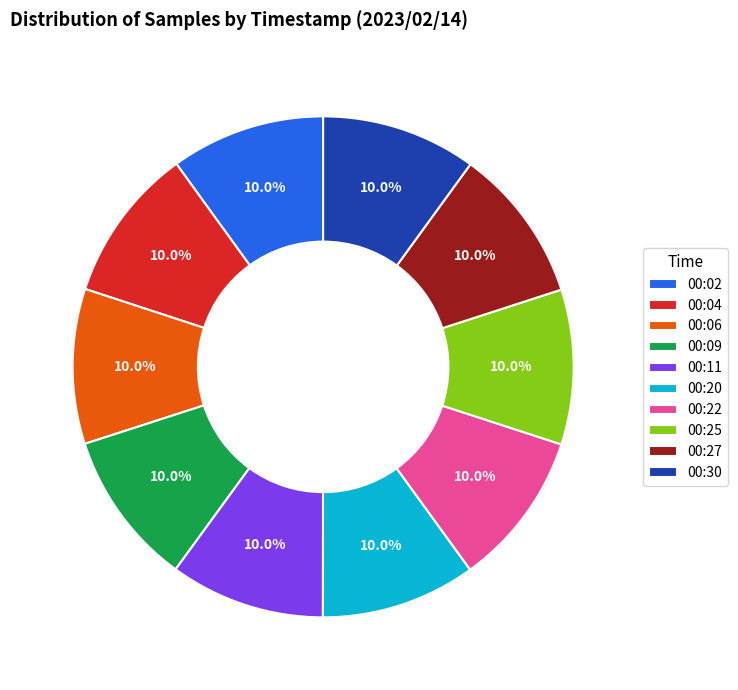

Is there any slice that represents more than half of the pie?

No